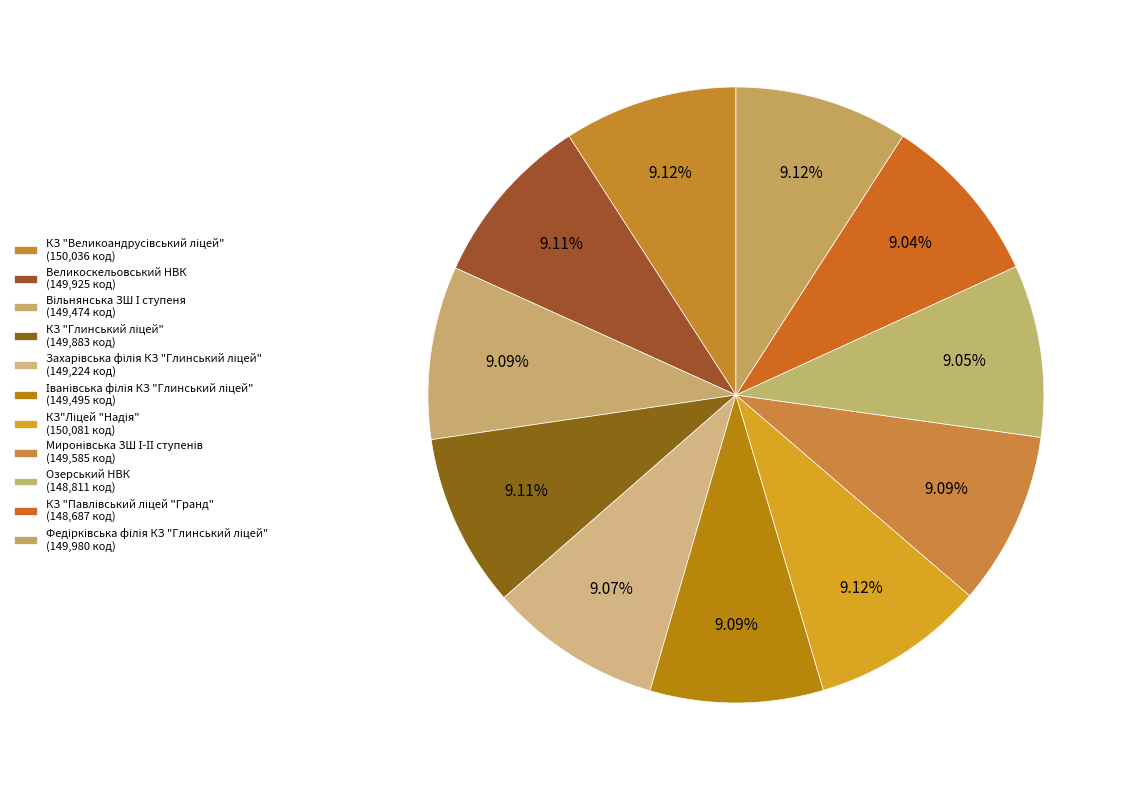

How many segments does this pie chart have?

11